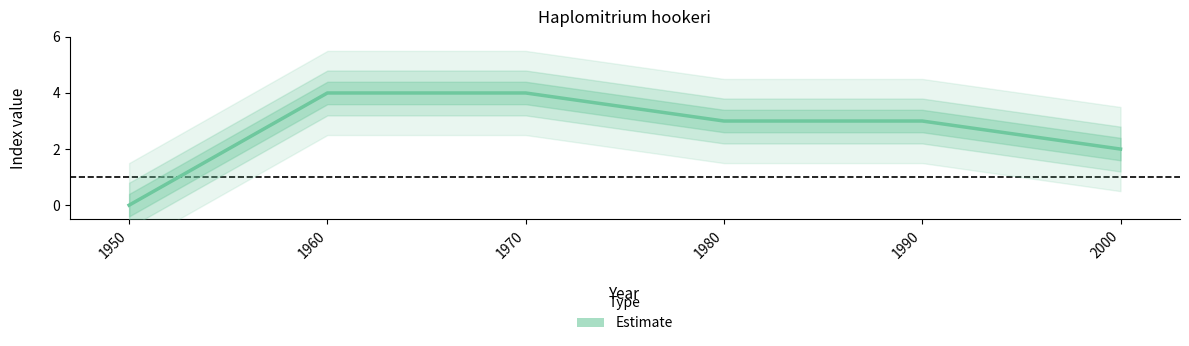

How many lines are shown in the chart?

1